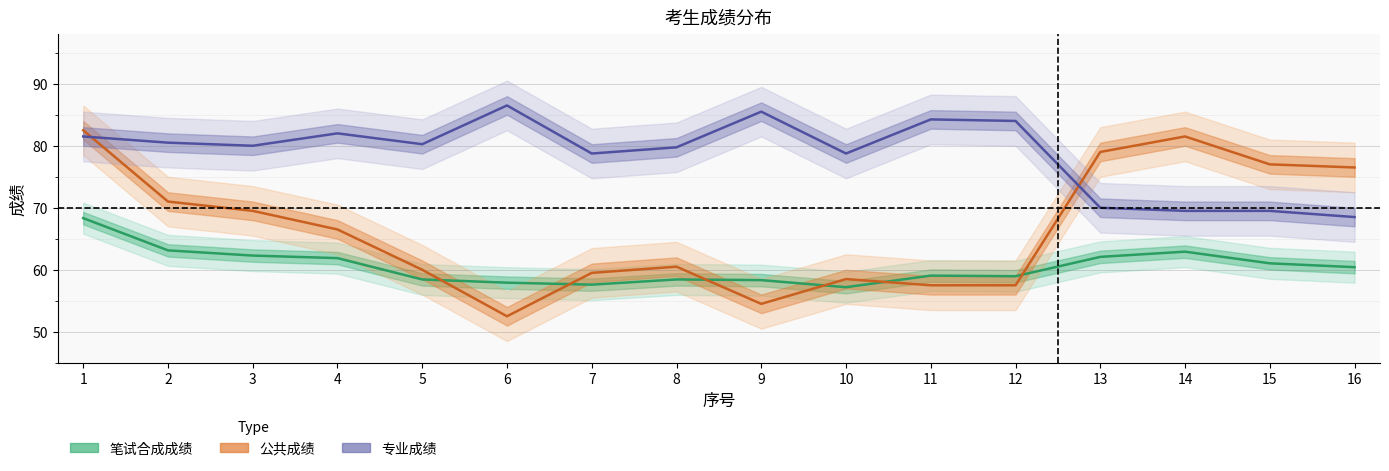

Is this an area chart (filled region under the line)?

No